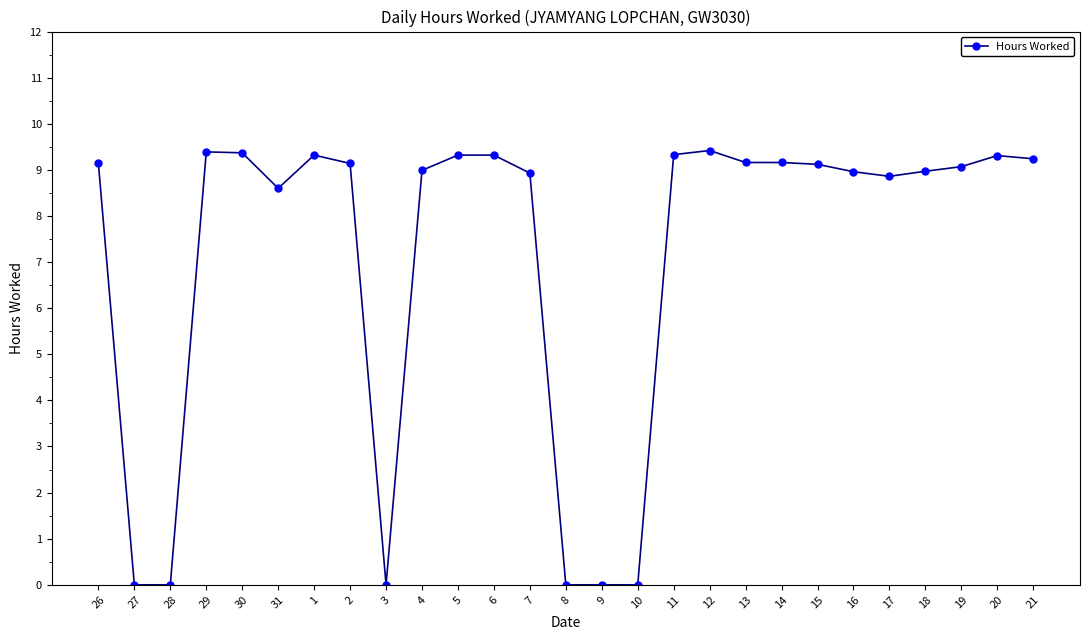

Which has a higher value, 29 or 2?

29